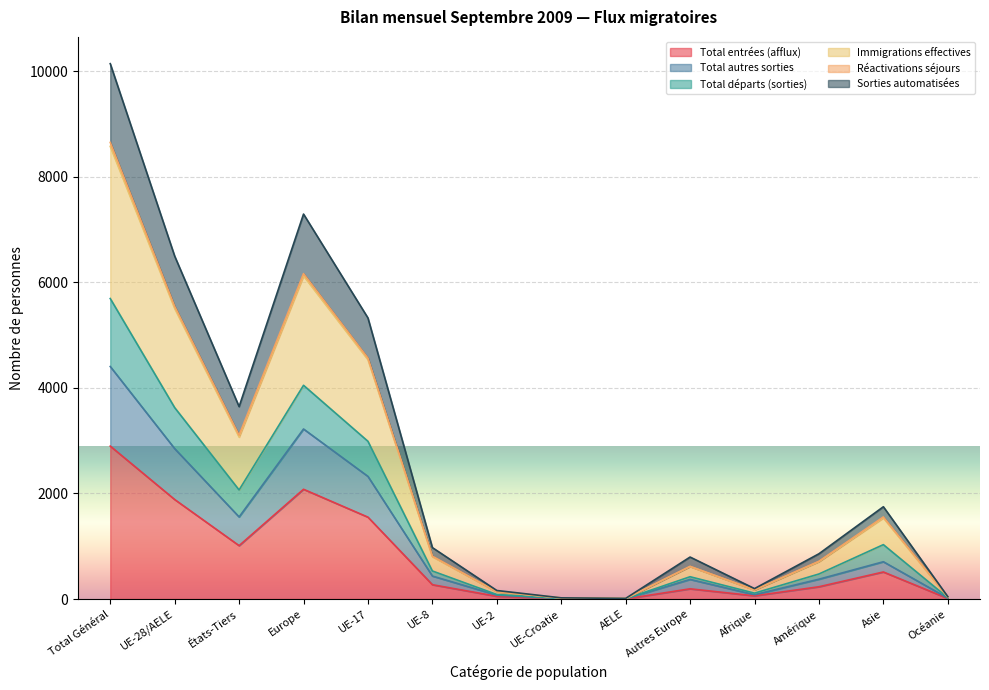

Reading right to left, extract all data points from this chart.

Total entrées (afflux): 11	513	233	61	194	3	7	52	272	1552	2080	1012	1886	2898
Total autres sorties: 18	707	376	83	372	6	9	75	436	2324	3222	1556	2850	4406
Total départs (sorties): 26	1031	475	112	423	6	14	86	532	2989	4050	2067	3627	5694
Immigrations effectives: 37	1537	707	173	616	9	21	138	803	4536	6123	3070	5507	8577
Sorties automatisées: 45	1749	858	198	796	12	23	162	975	5326	7294	3646	6498	10144